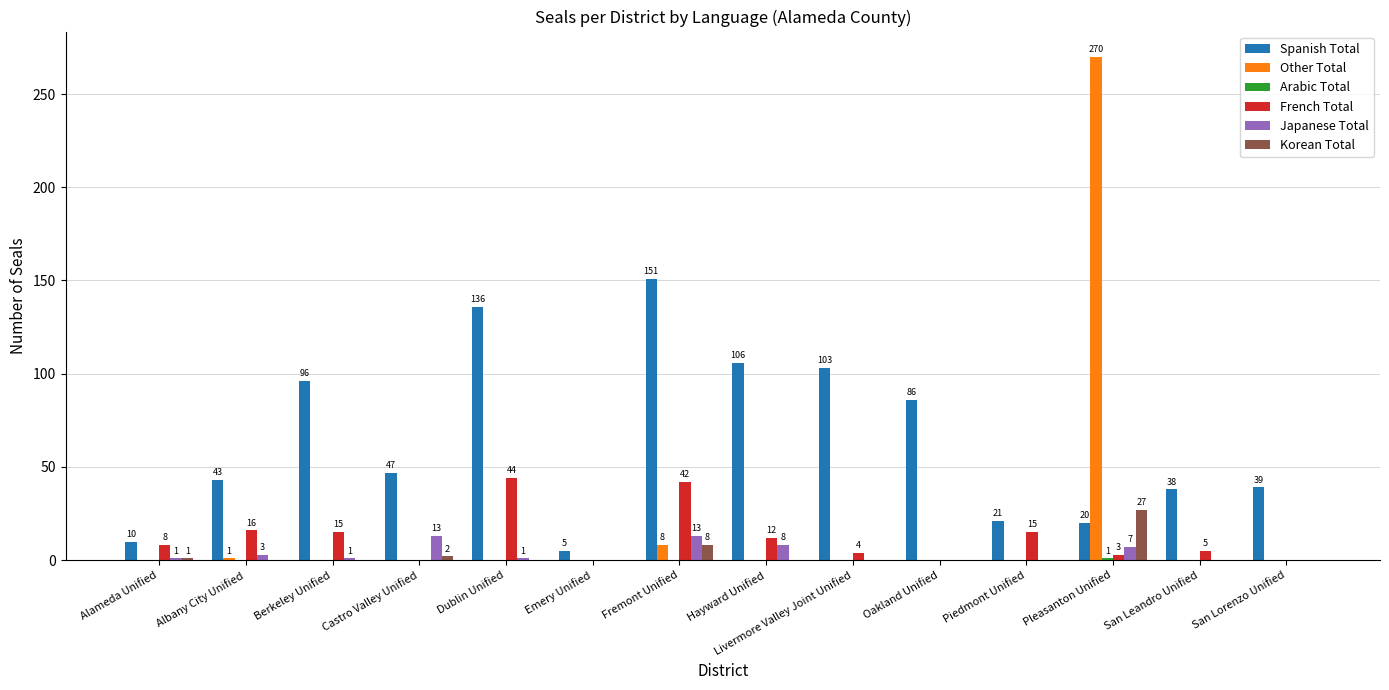

The Spanish Total series shows 10 at Alameda Unified. True or false?

True